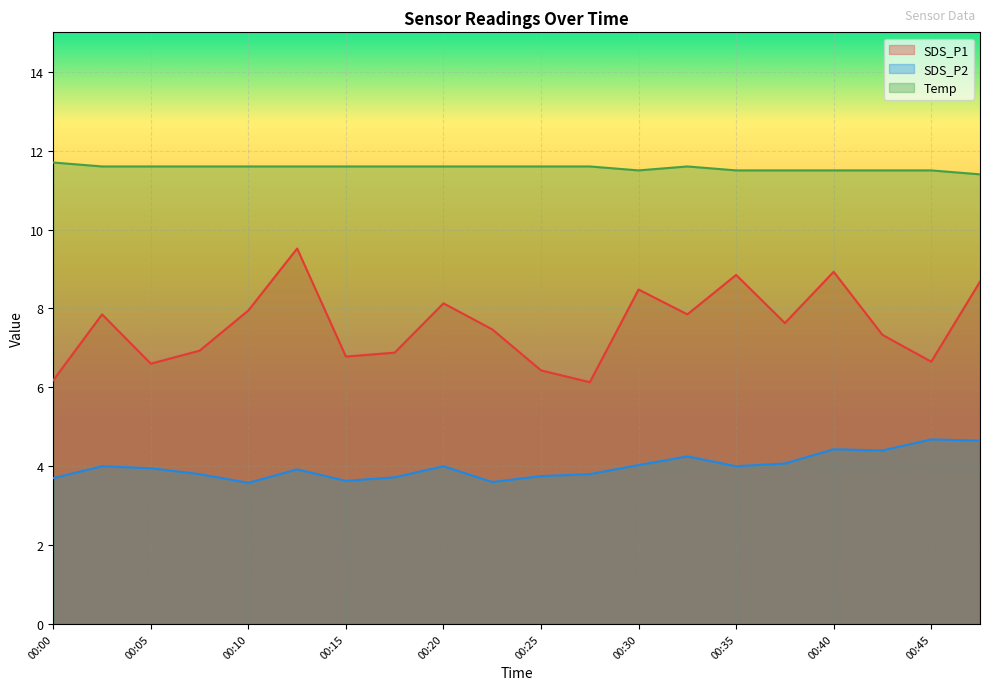

Does the chart display data point markers on the line(s)?

No